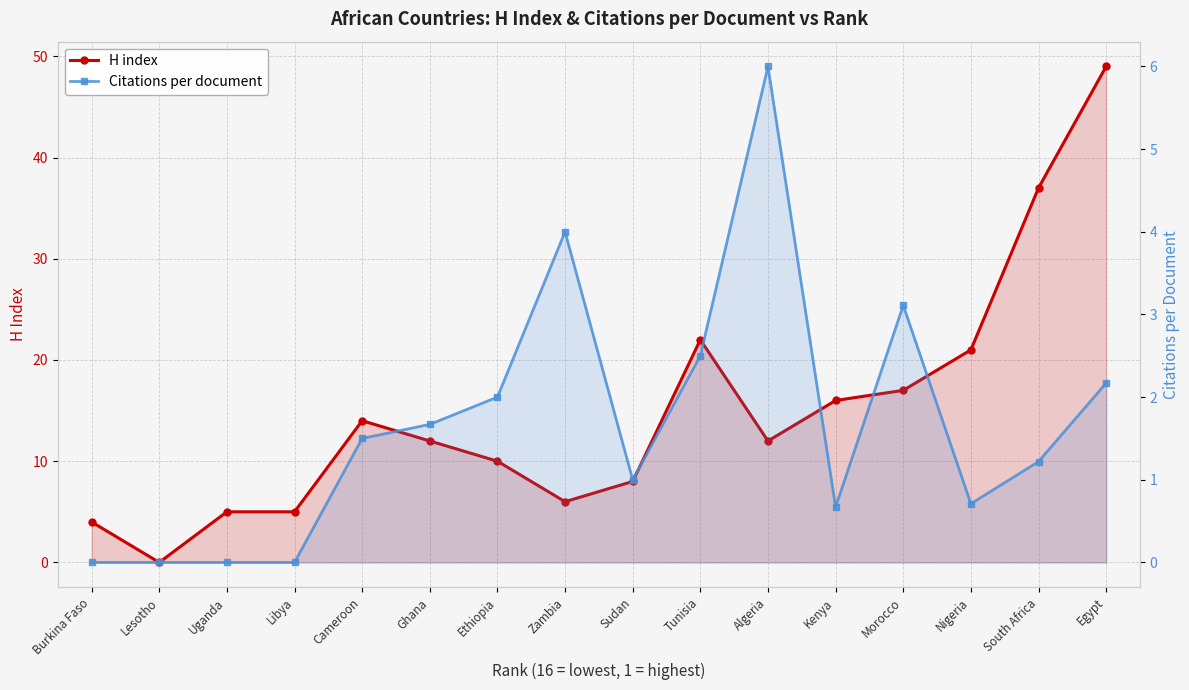

At which label does H index first exceed 12?

Cameroon